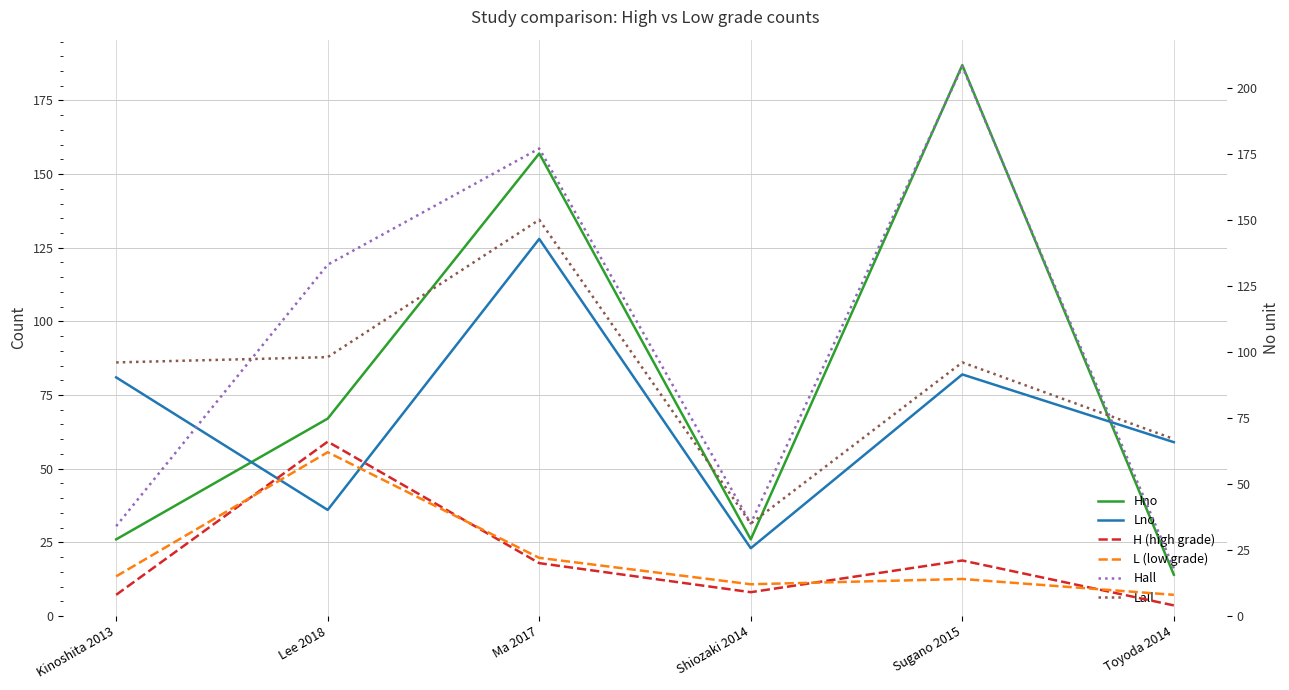

At which category does Hno reach its first local peak?

Ma 2017